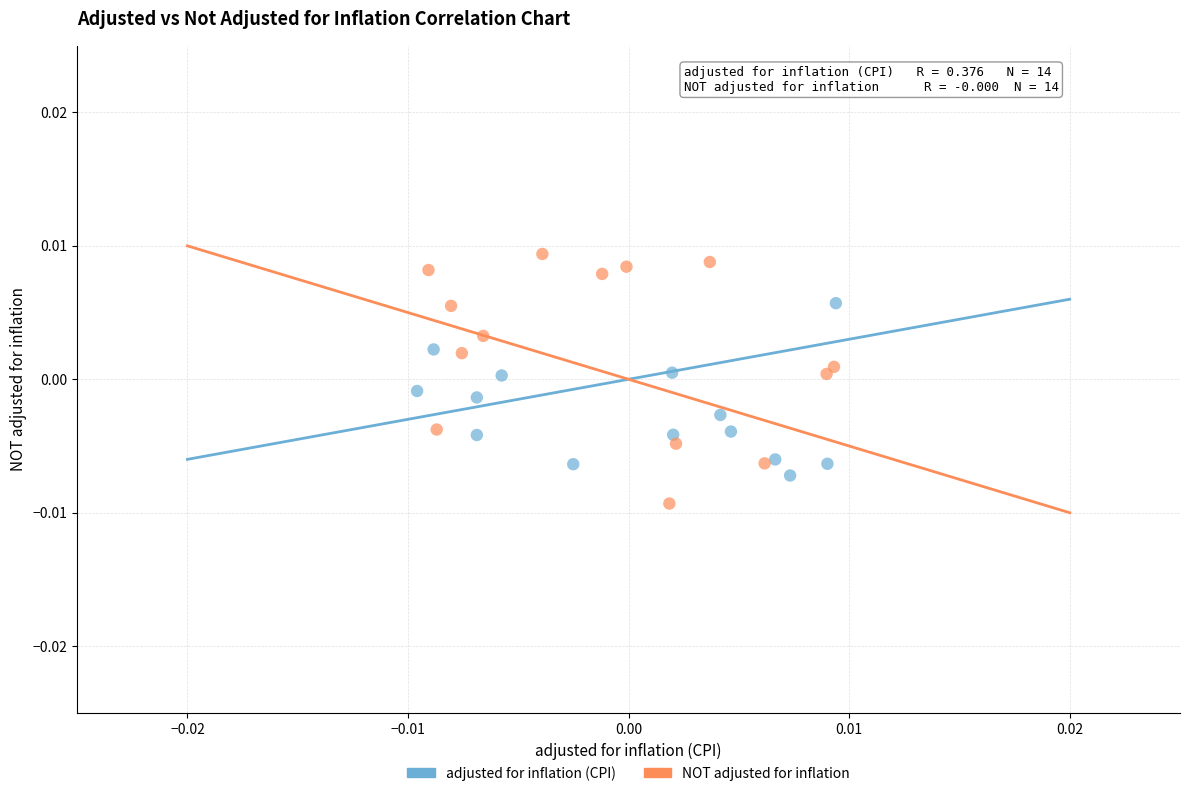

Which series reaches the maximum Y coordinate?

NOT adjusted for inflation